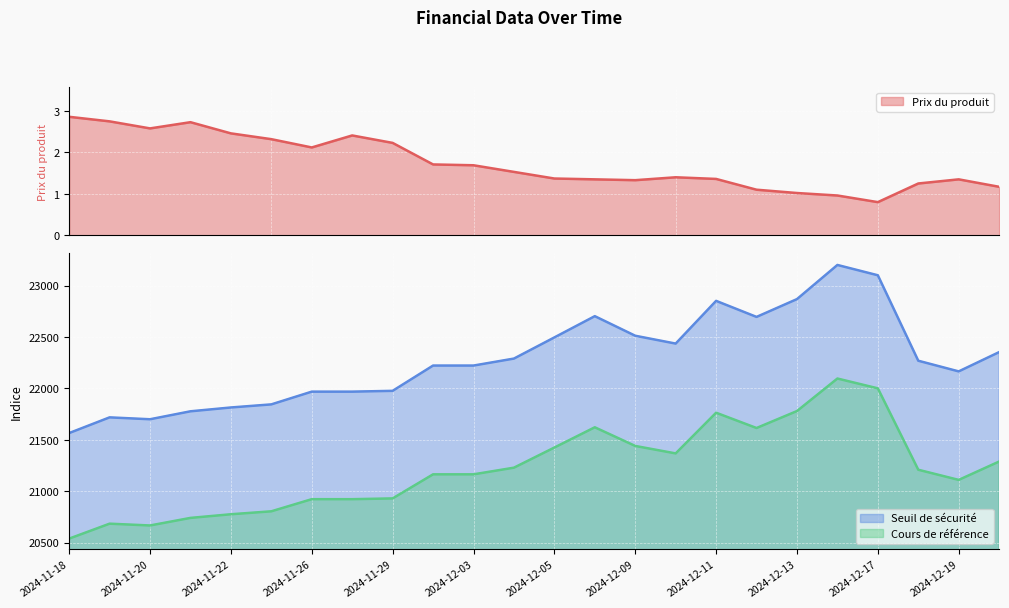

What is the sum of all Seuil de sécurité values?

534733.7